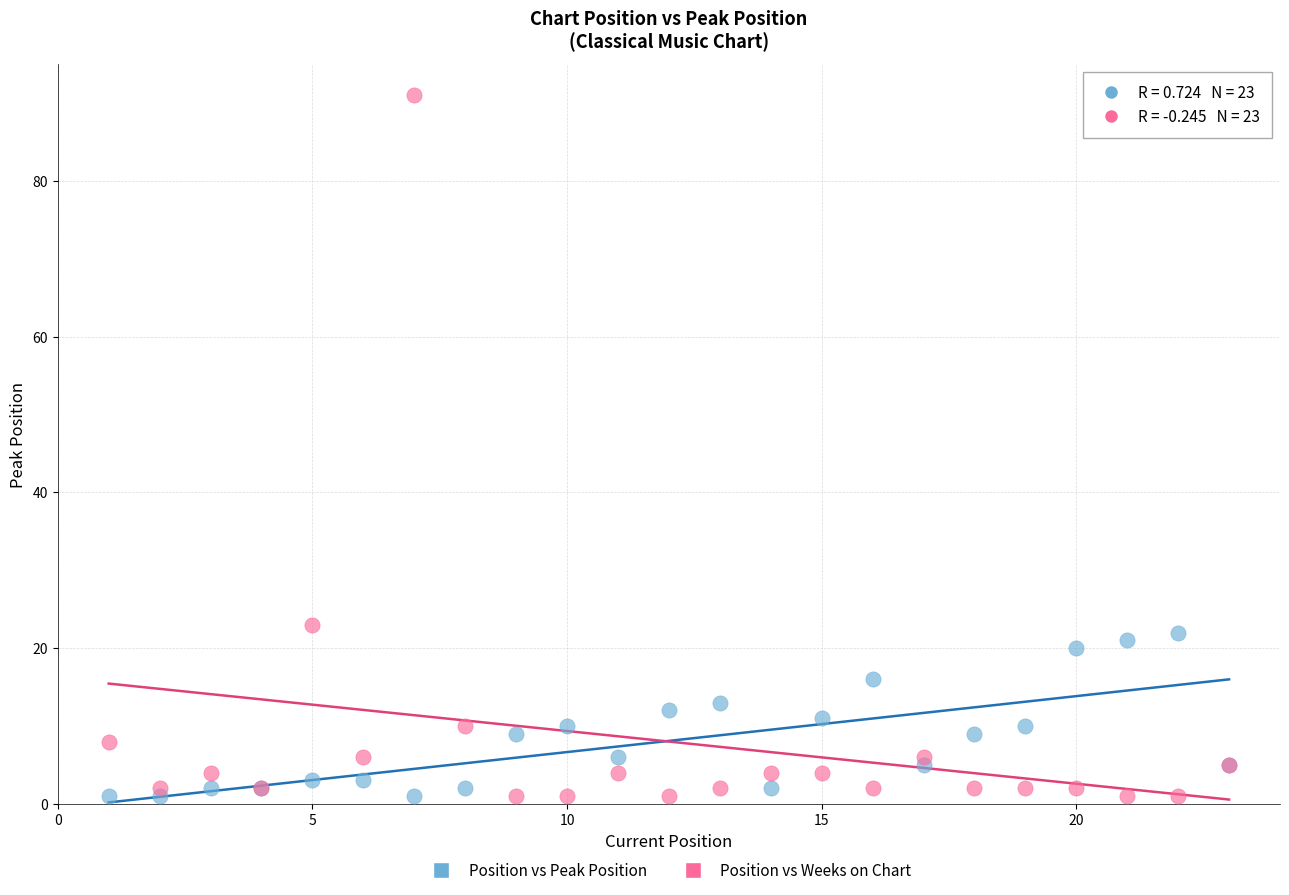

Across all series, what Y value is closest to 46?

23